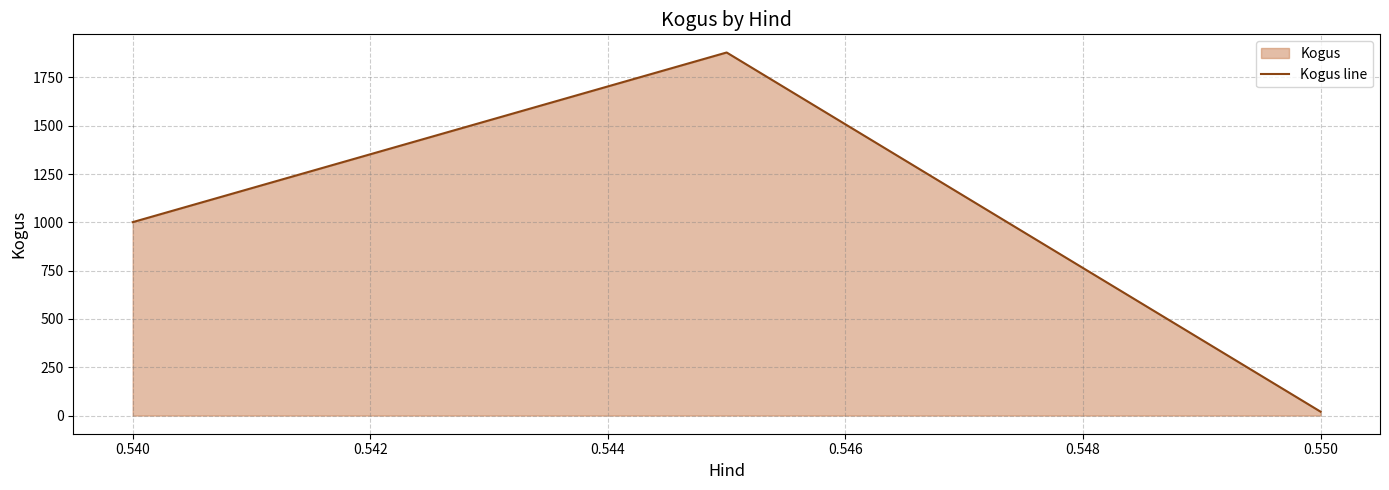

What is the value of the 1st point from the left?

1001